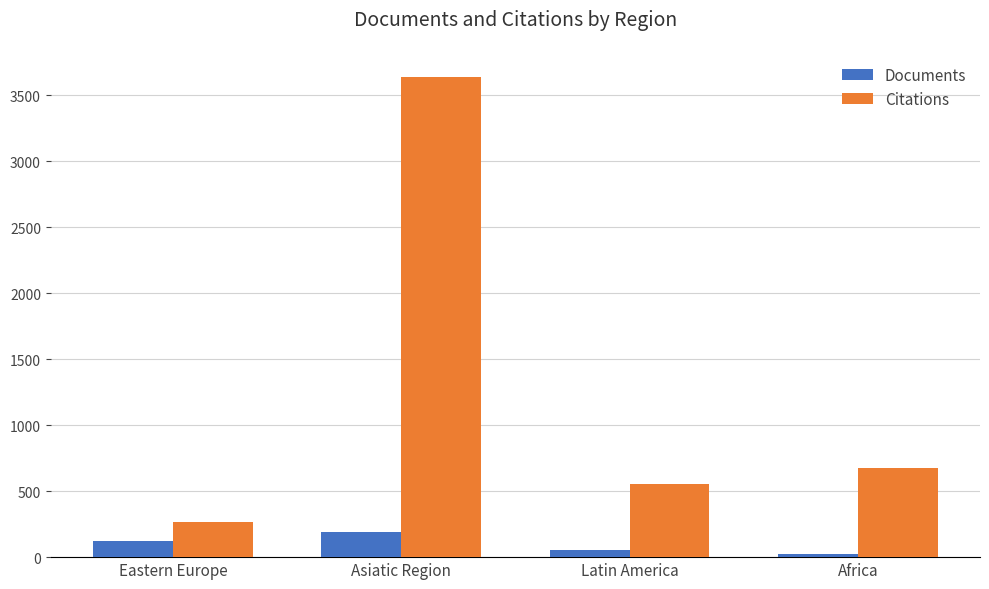

What position from the right is Asiatic Region?

3